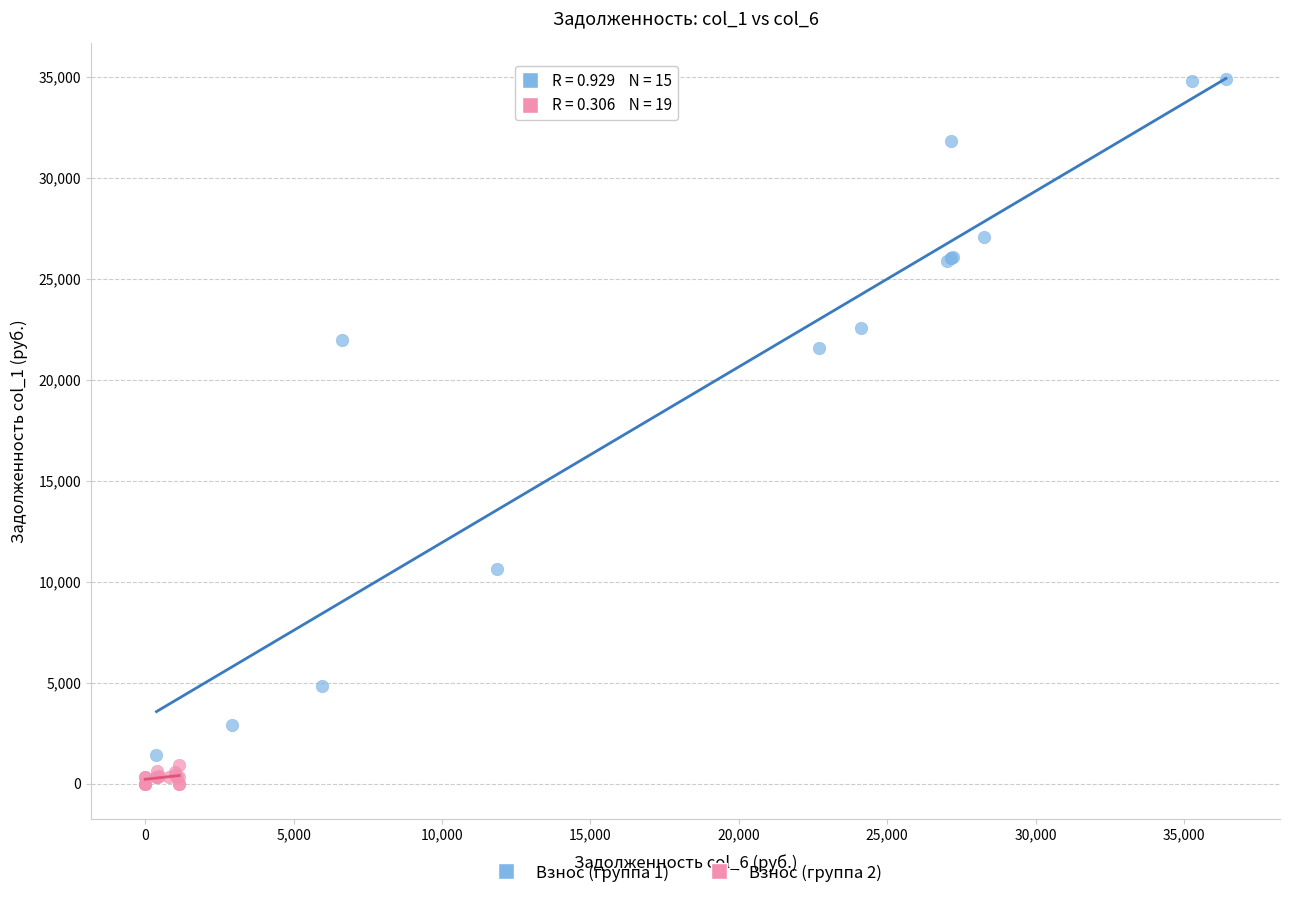

Which series contains the highest Y value?

Взнос (группа 1)